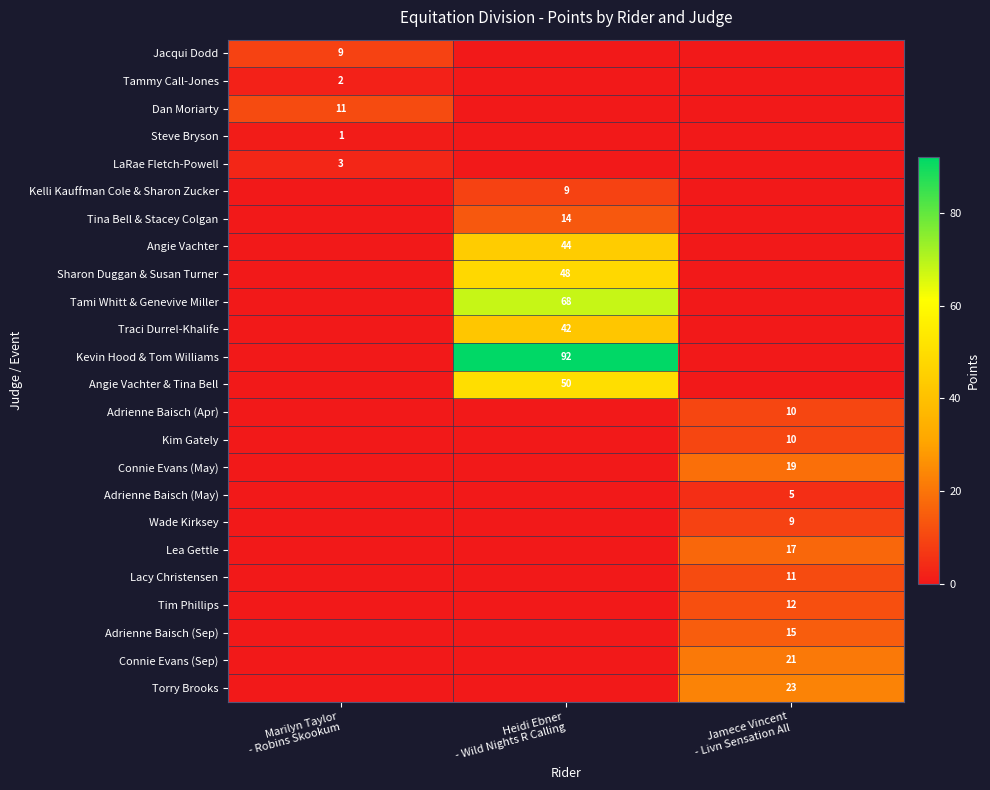

The Kevin Hood & Tom Williams series shows 0 at Marilyn Taylor - Robins Skookum. True or false?

True